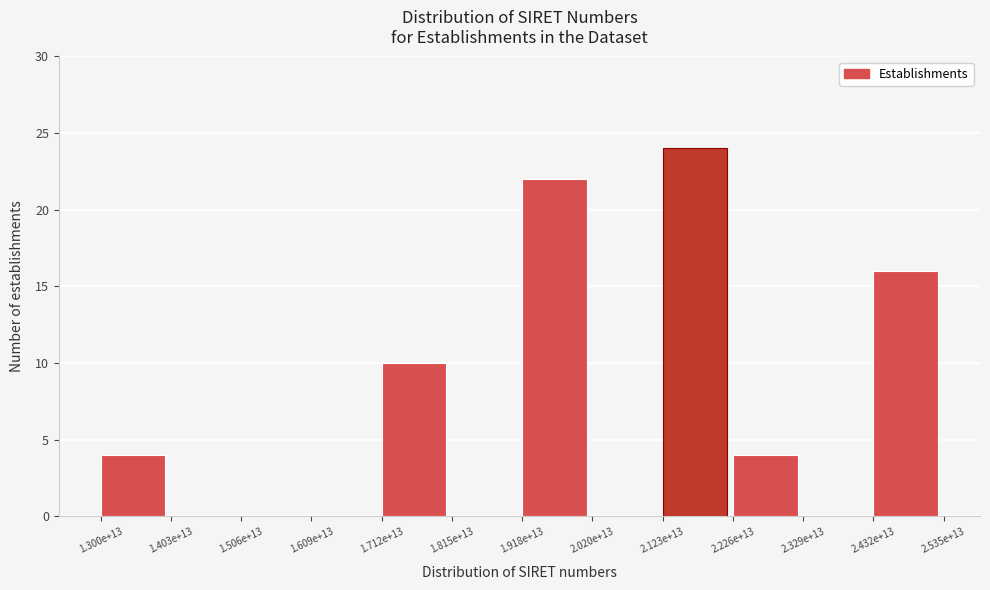

Reading right to left, transcribe all the data shown in this chart.

2.432e+13=16	2.329e+13=0	2.226e+13=4	2.123e+13=24	2.020e+13=0	1.918e+13=22	1.815e+13=0	1.712e+13=10	1.609e+13=0	1.506e+13=0	1.403e+13=0	1.300e+13=4